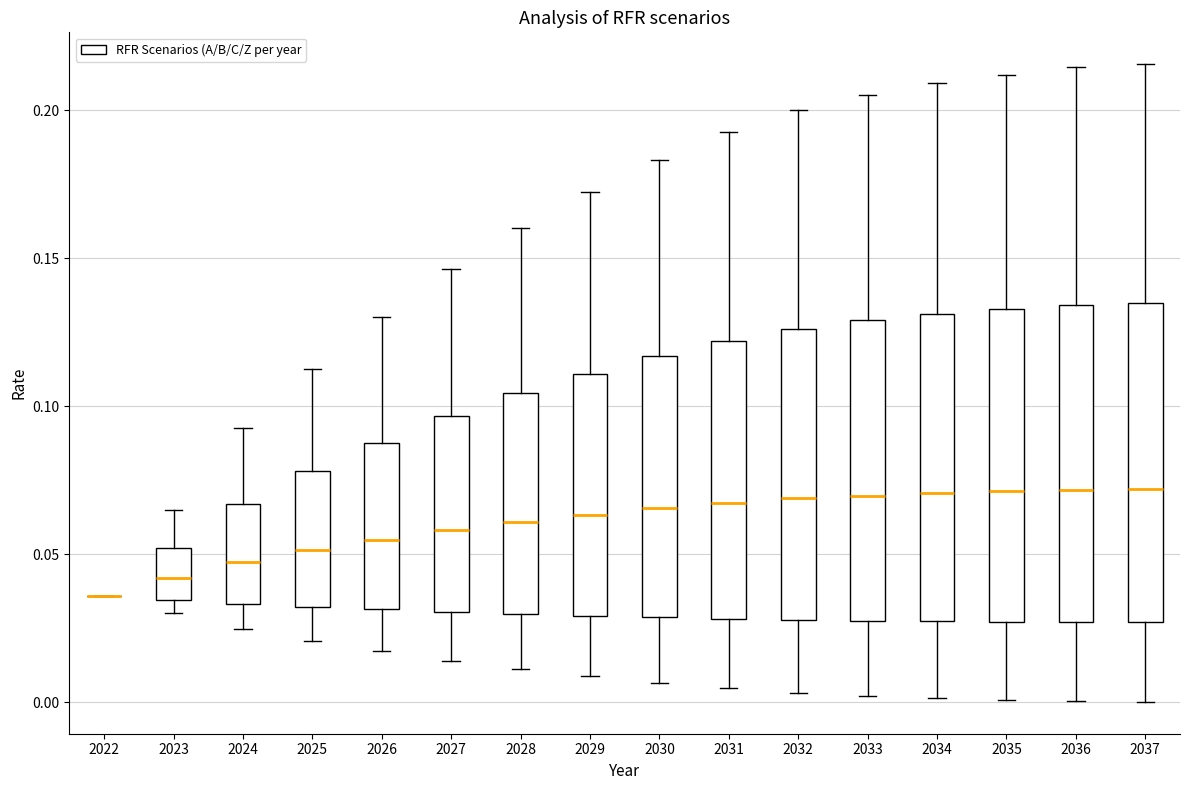

Reading left to right, read every box against the y-axis: the position of its median line, the range the box covers, and the ends of its whiskers. The values are not printed on the chart, so give them approximately, as read against the axis.

2022: box collapsed to a line at 0.035, whiskers 0.035 to 0.035
2023: median 0.040, box 0.035 to 0.050, whiskers 0.030 to 0.065
2024: median 0.045, box 0.035 to 0.065, whiskers 0.025 to 0.095
2025: median 0.050, box 0.030 to 0.080, whiskers 0.020 to 0.115
2026: median 0.055, box 0.030 to 0.090, whiskers 0.015 to 0.130
2027: median 0.060, box 0.030 to 0.095, whiskers 0.015 to 0.145
2028: median 0.060, box 0.030 to 0.105, whiskers 0.010 to 0.160
2029: median 0.065, box 0.030 to 0.110, whiskers 0.010 to 0.170
2030: median 0.065, box 0.030 to 0.115, whiskers 0.005 to 0.185
2031: median 0.065, box 0.030 to 0.120, whiskers 0.005 to 0.195
2032: median 0.070, box 0.030 to 0.125, whiskers 0.005 to 0.200
2033: median 0.070, box 0.030 to 0.130, whiskers 0.000 to 0.205
2034: median 0.070, box 0.025 to 0.130, whiskers 0.000 to 0.210
2035: median 0.070, box 0.025 to 0.135, whiskers 0.000 to 0.210
2036: median 0.070, box 0.025 to 0.135, whiskers 0.000 to 0.215
2037: median 0.070, box 0.025 to 0.135, whiskers 0.000 to 0.215